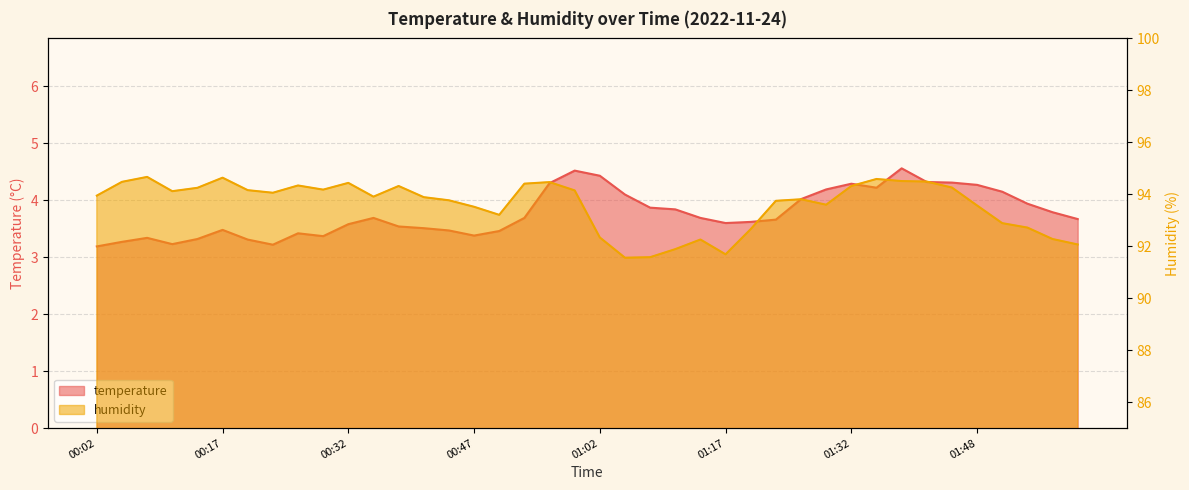

What are all the series names shown in the legend?

temperature, humidity